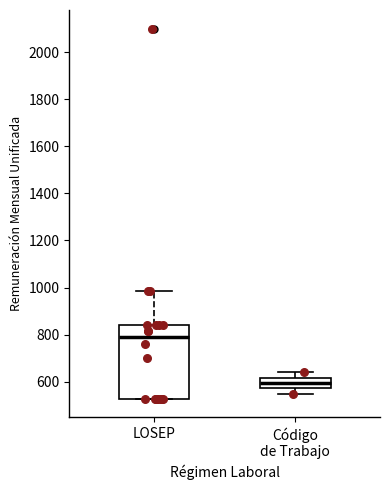

Reading left to right, transcribe this box plot: for each box, give where its median line is, the range the box spans, and where its two whiskers end, as read against the y-axis. The values are not printed on the chart, so give them approximately, as read against the axis.

LOSEP: median 780, box 520 to 840, whiskers 520 to 980
Código de Trabajo: median 600, box 580 to 620, whiskers 560 to 640